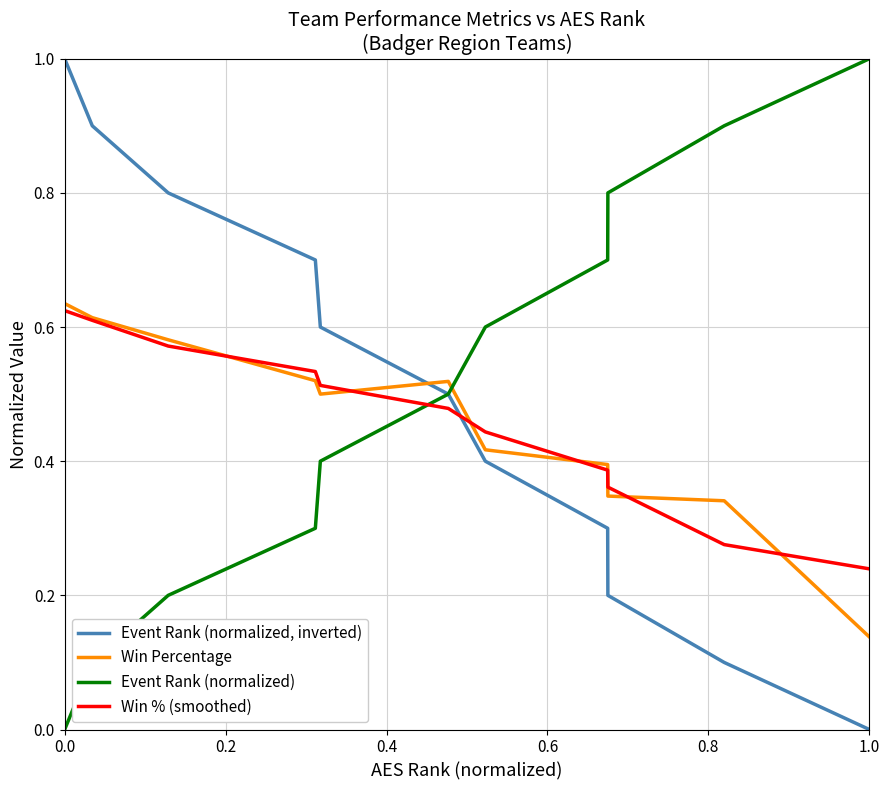

At how many categories does at least one series exceed 0?

11